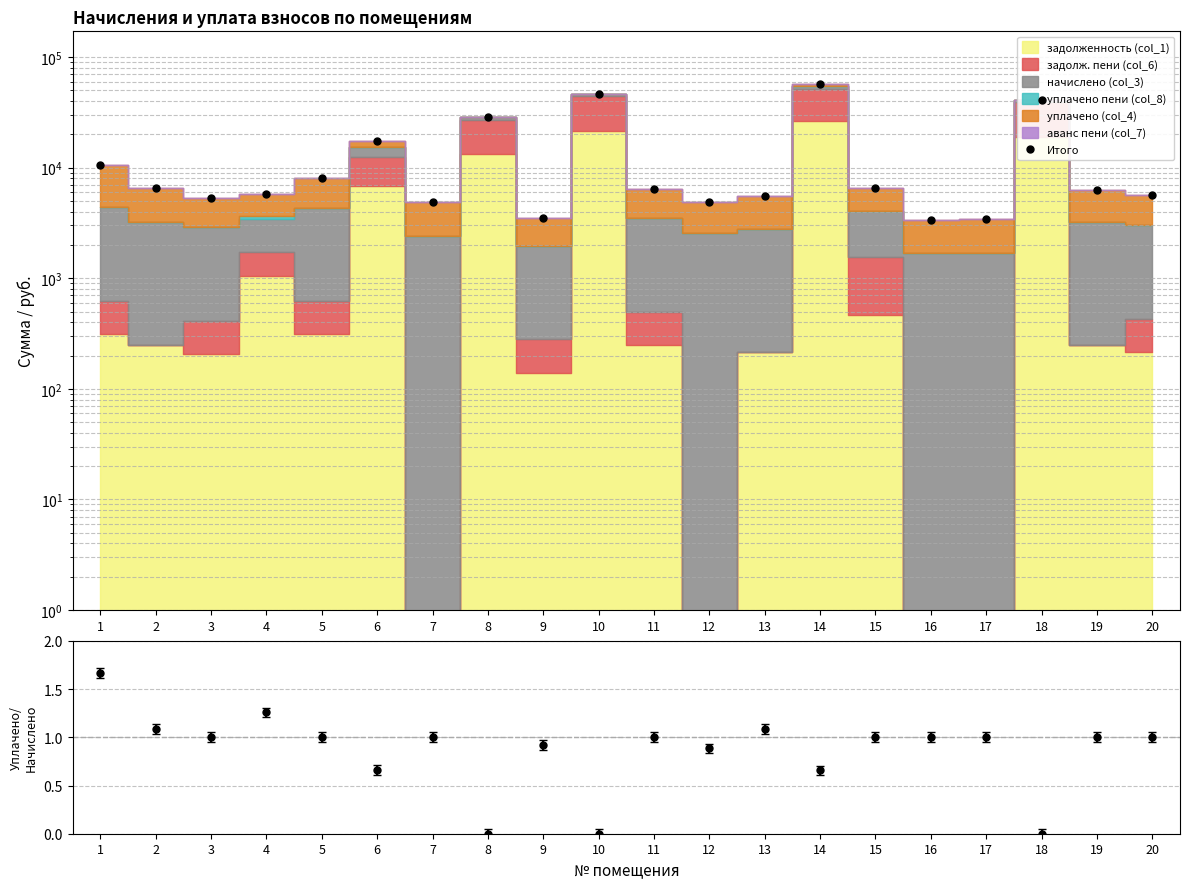

True or false: the data has more than 2 interior local peaks.

True